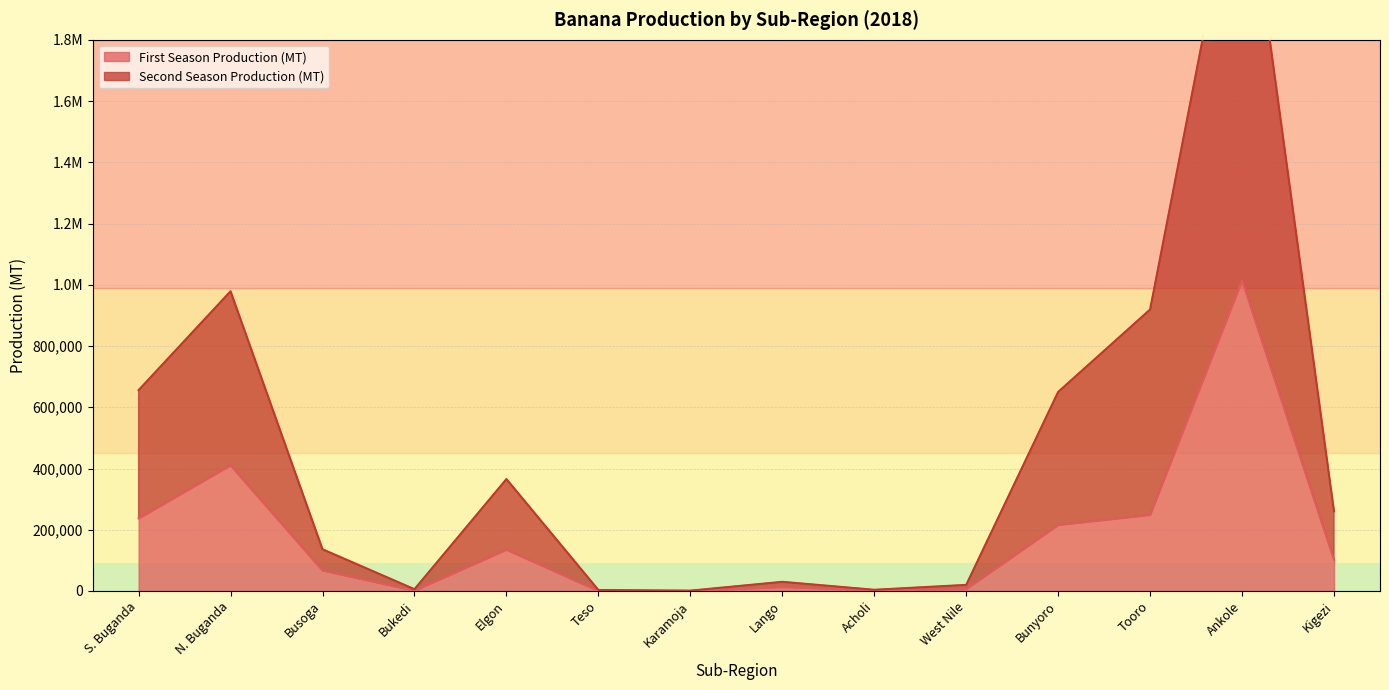

What is the difference between the maximum and minimum values in the Second Season Production (MT) series?

2463481